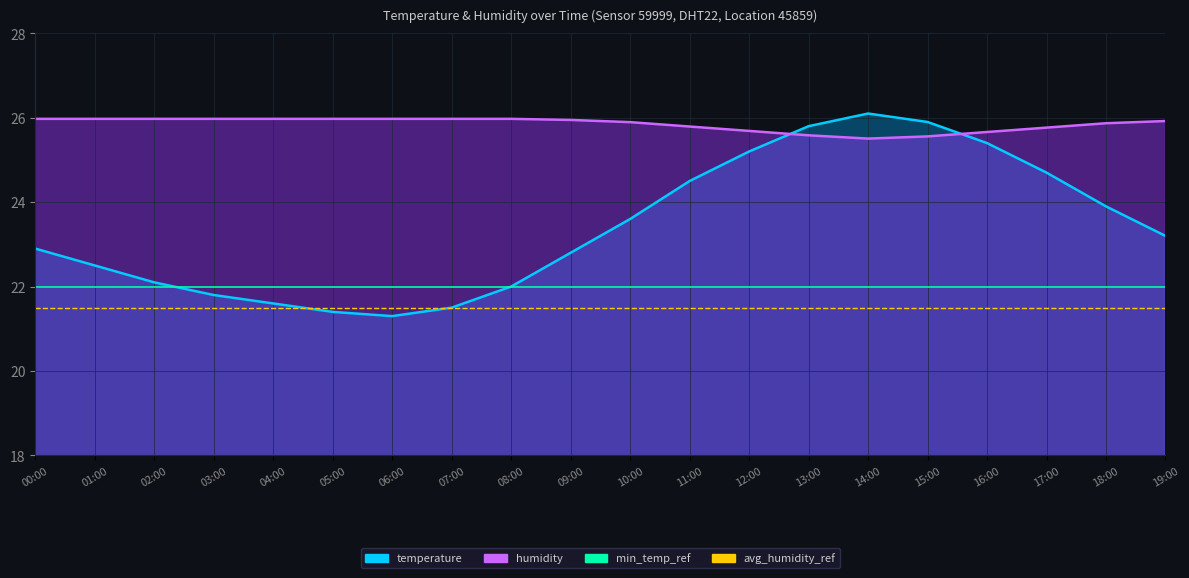

True or false: avg_humidity_ref and min_temp_ref intersect in this chart.

False